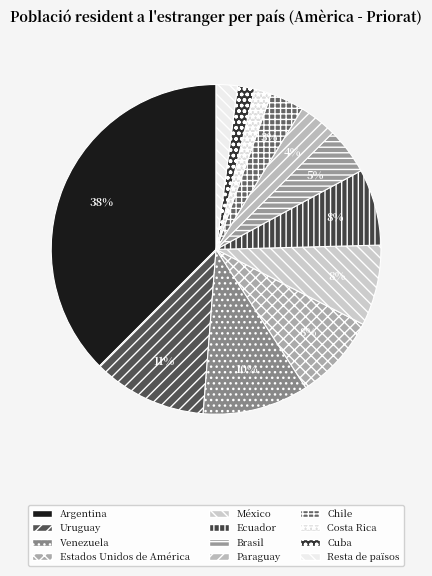

The Brasil slice represents 5% of the pie. True or false?

True